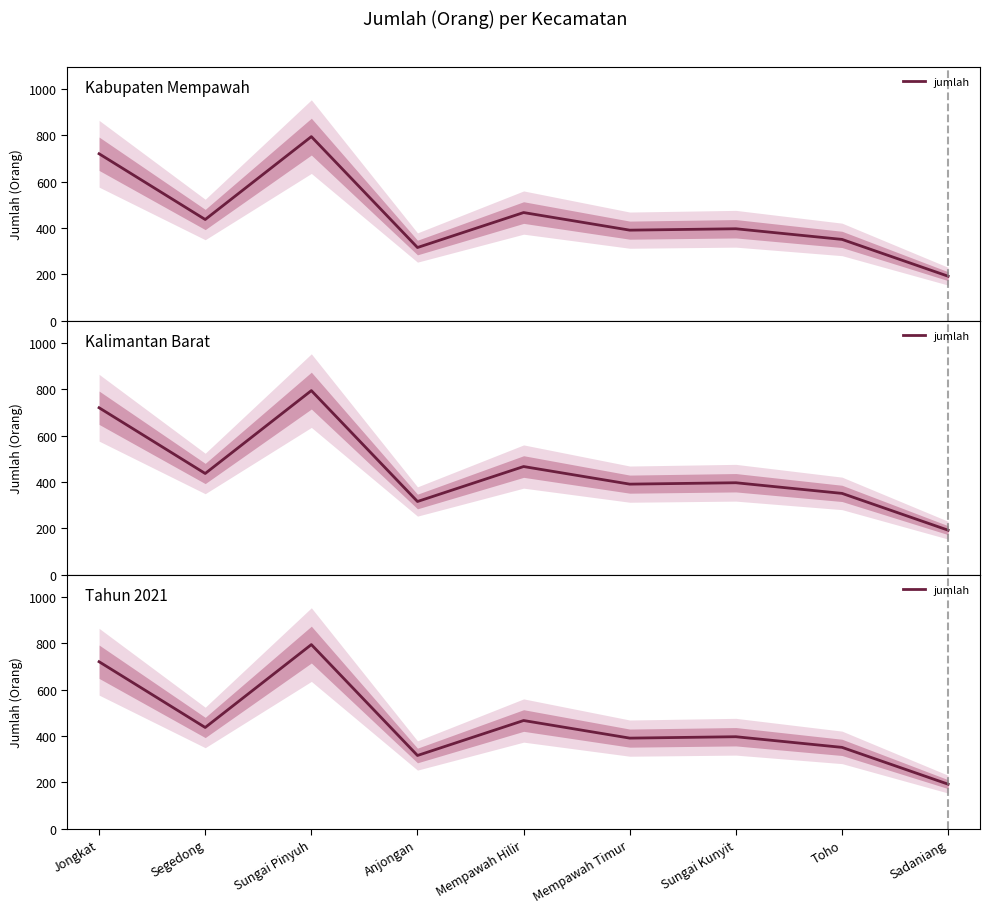

How many interior local valleys (lower than both neighbors) does the data have?

3